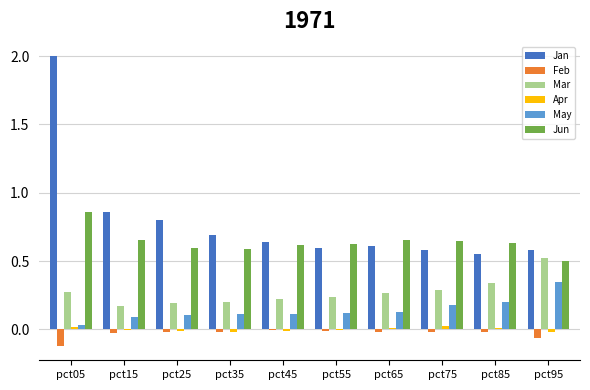

At which label does Jan reach its peak?

pct05